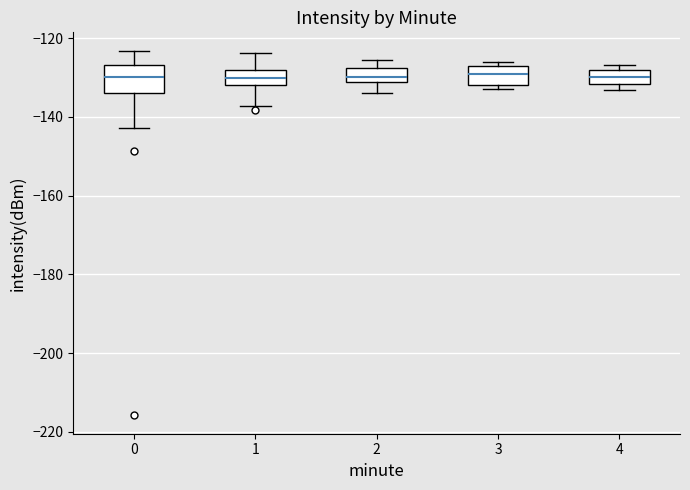

Where is the lower edge of the box at x = 3 on the y-axis? The values are not printed on the chart, so give them approximately, as read against the axis.

-132